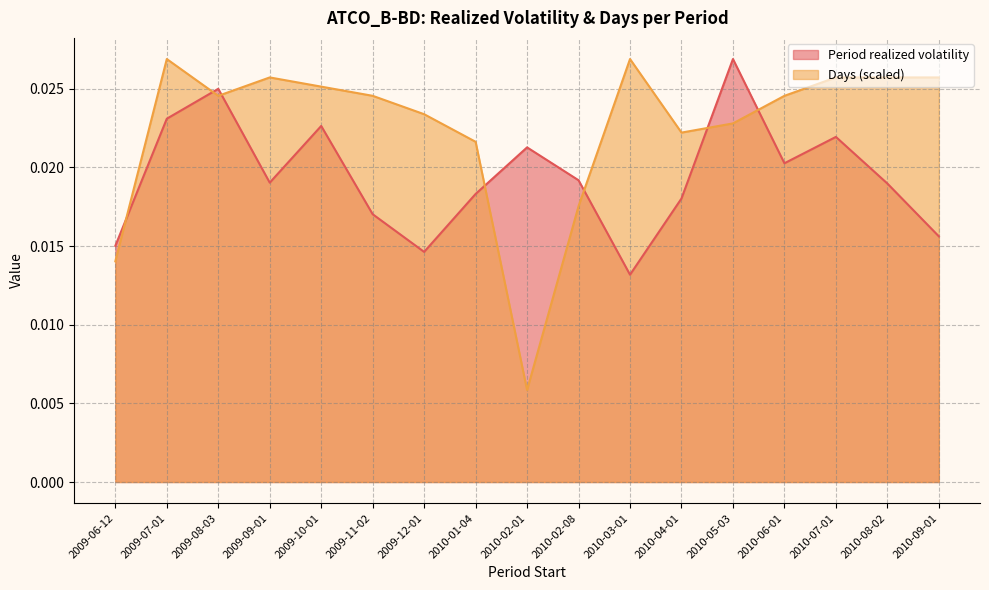

At which label is Days (scaled) closest to 0?

2010-02-01